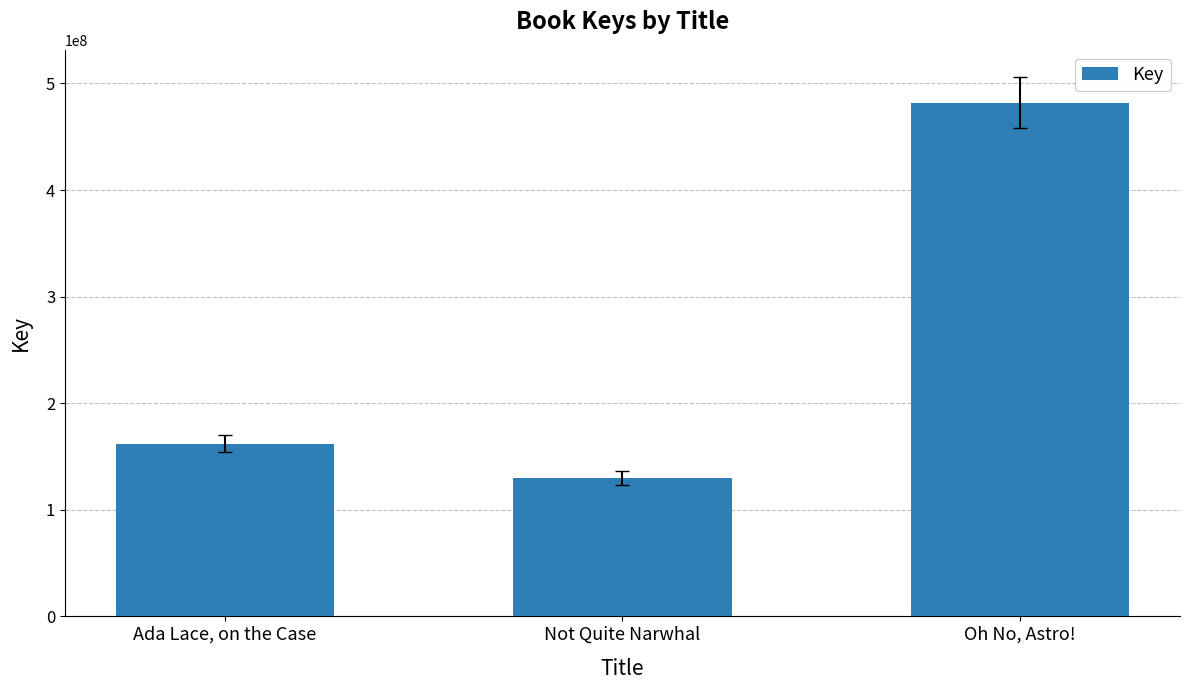

Is it true that the value at Ada Lace, on the Case is 161997682?

True